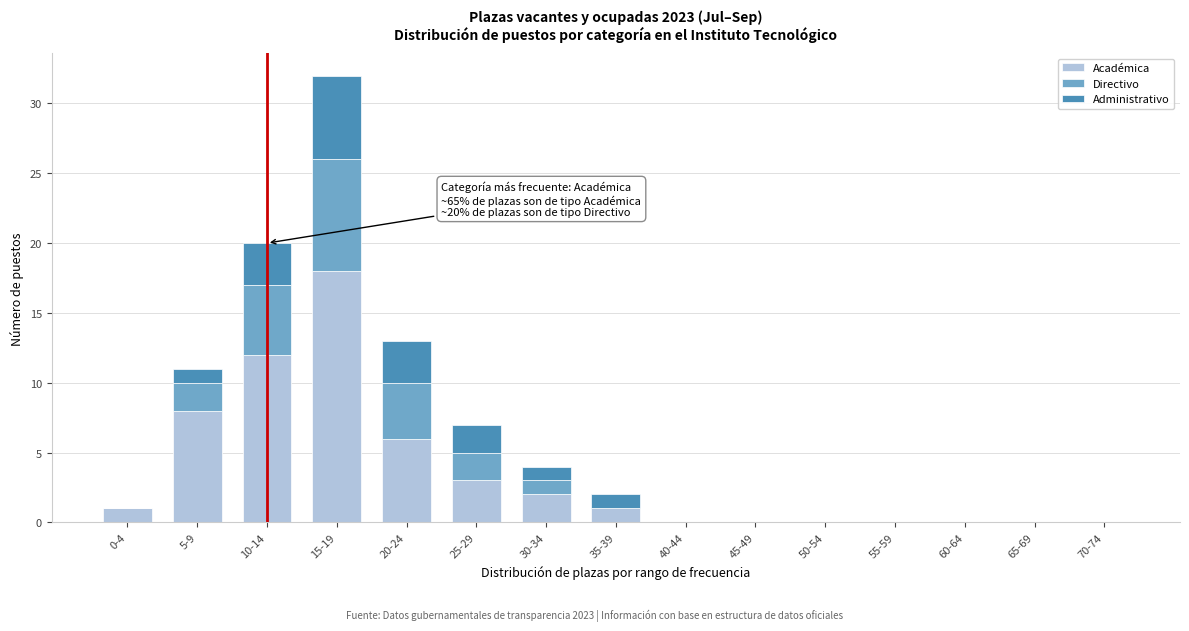

What is the total value across all series at 15-19?

32